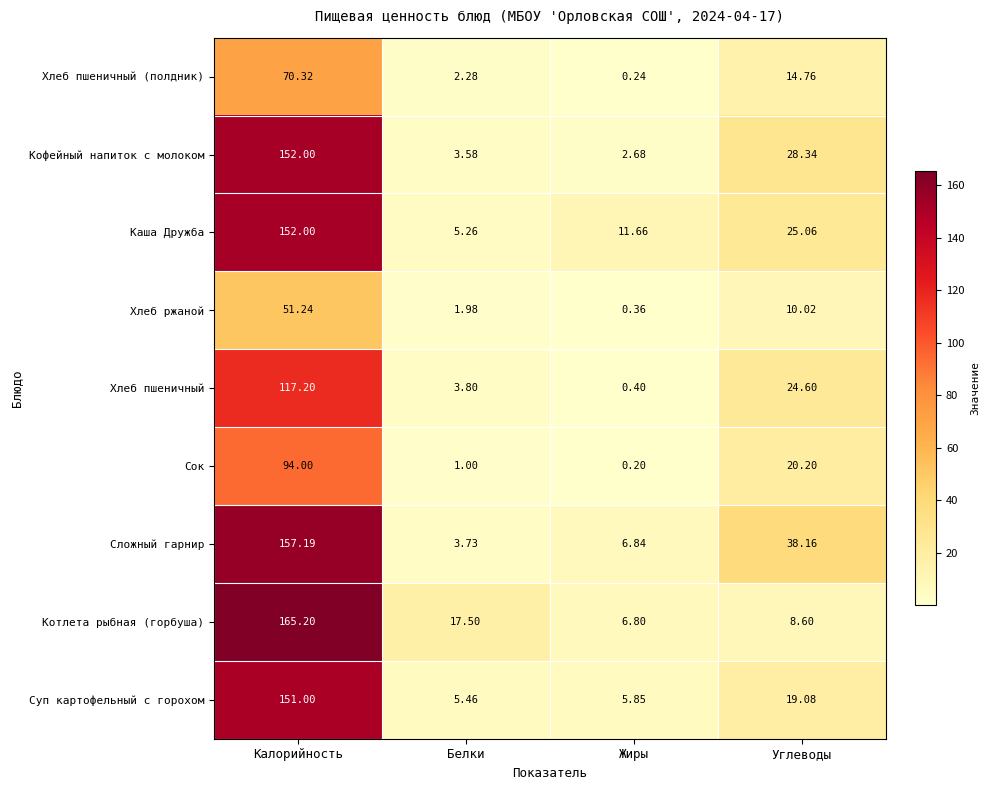

Where does the Котлета рыбная (горбуша) series first go above 17?

Калорийность